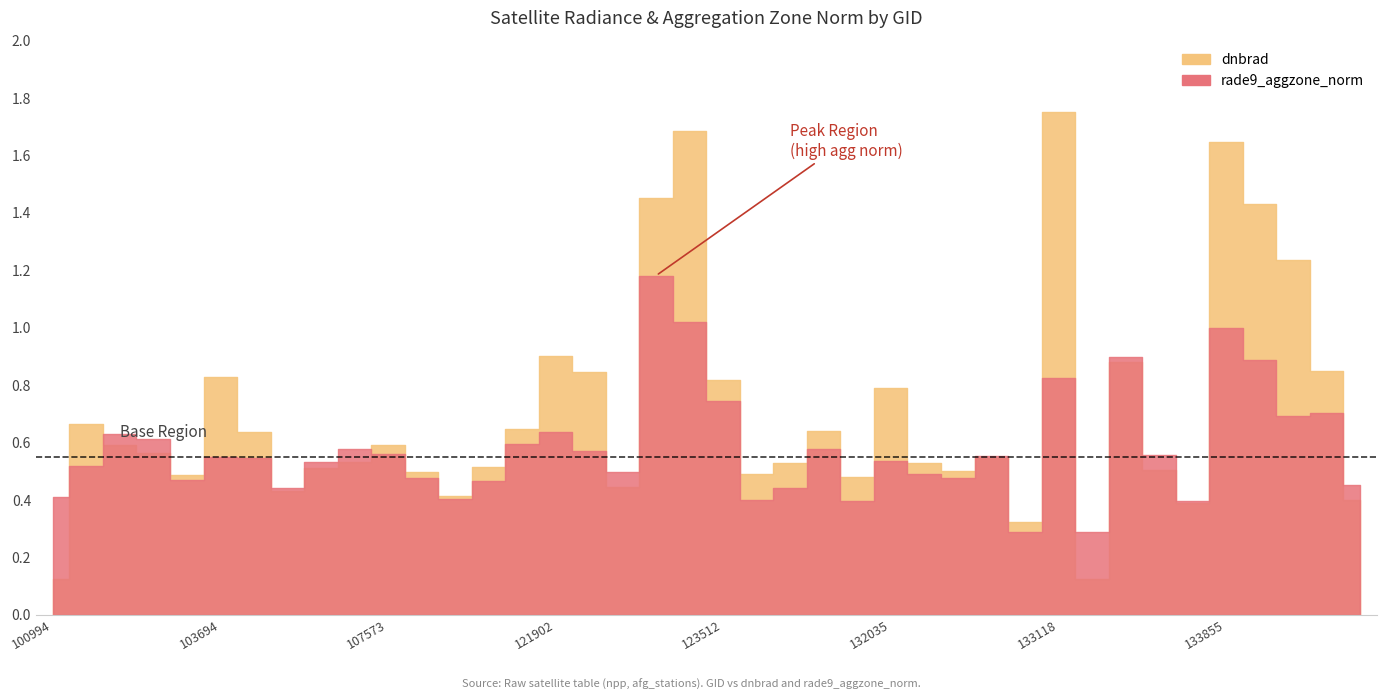

Which series has the largest range (max minus min)?

dnbrad